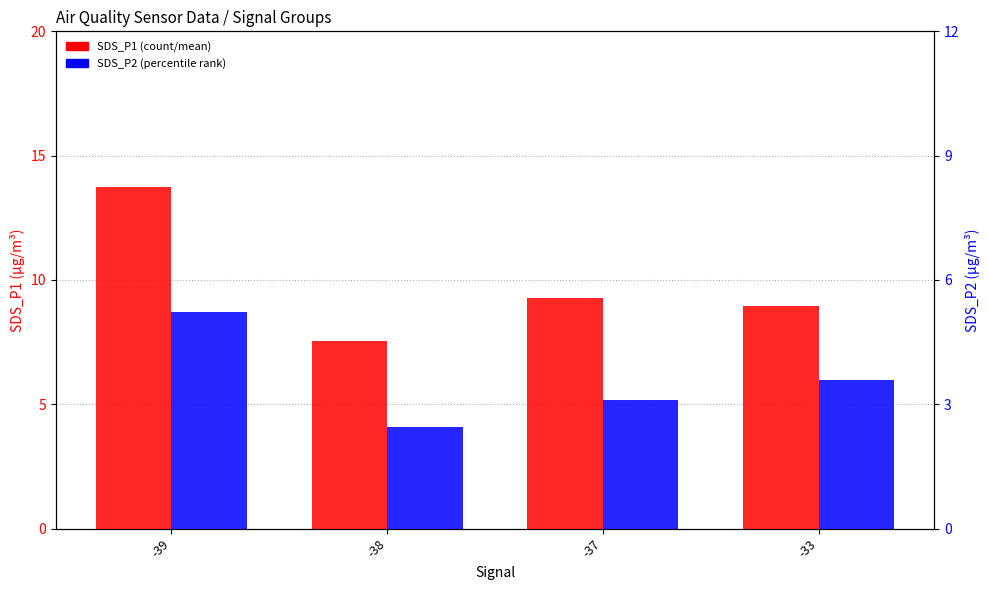

What is the difference between the SDS_P2 values at -38 and -33?

1.9